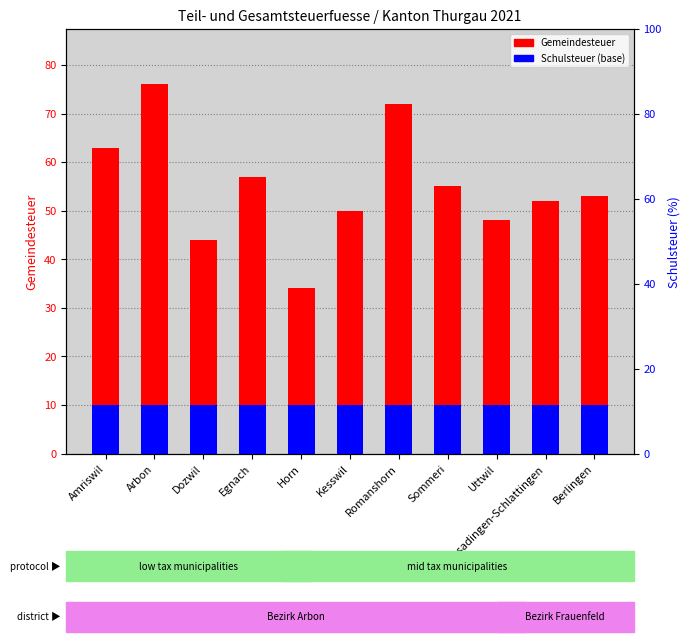

What is the difference between the highest and lowest values at Berlingen?

43